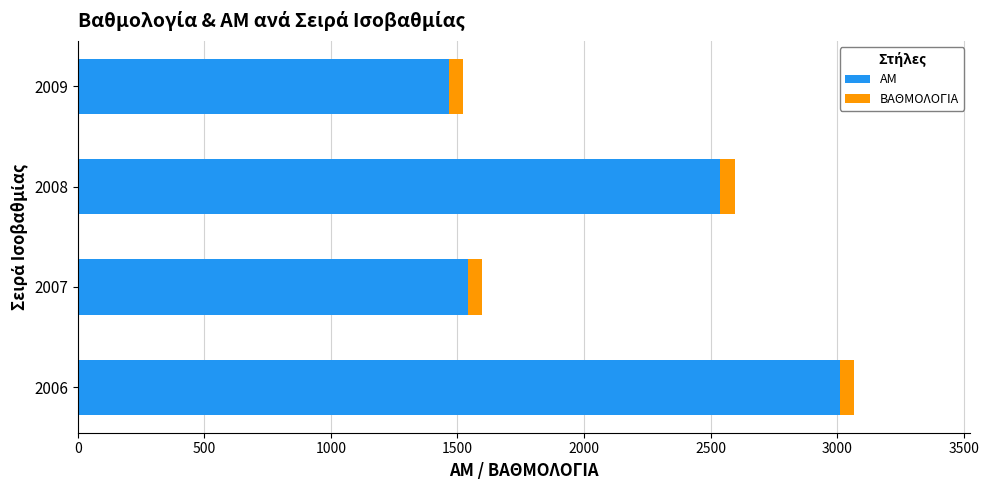

What is the difference between the maximum and second lowest values in the ΑΜ series?

1470.0